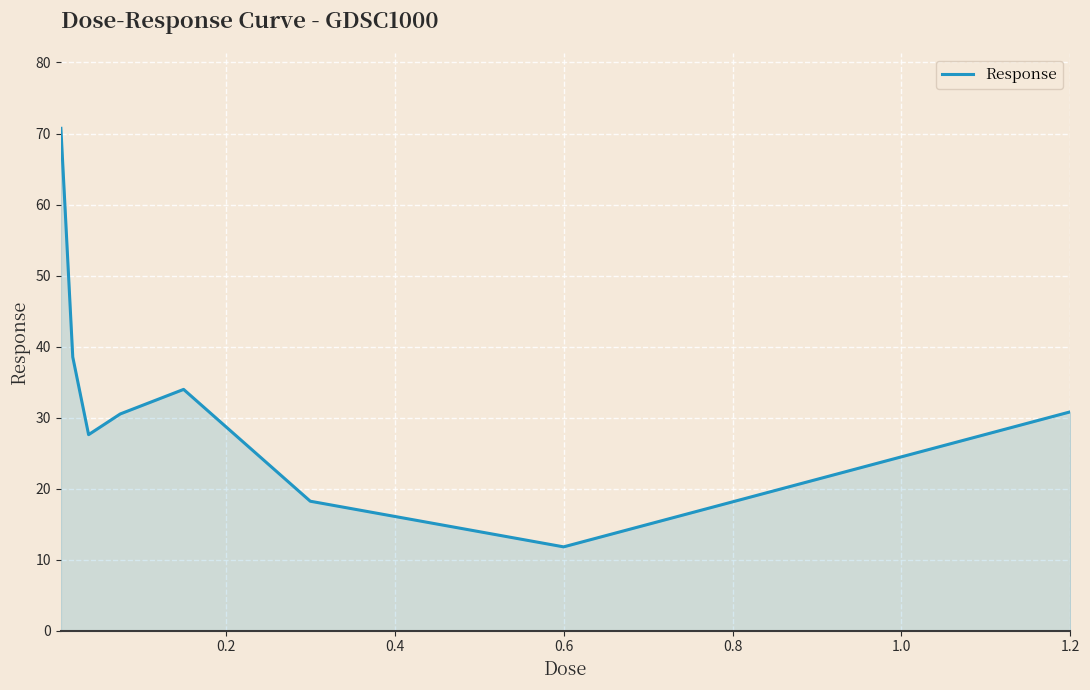

What is the minimum value shown in the chart?

11.8